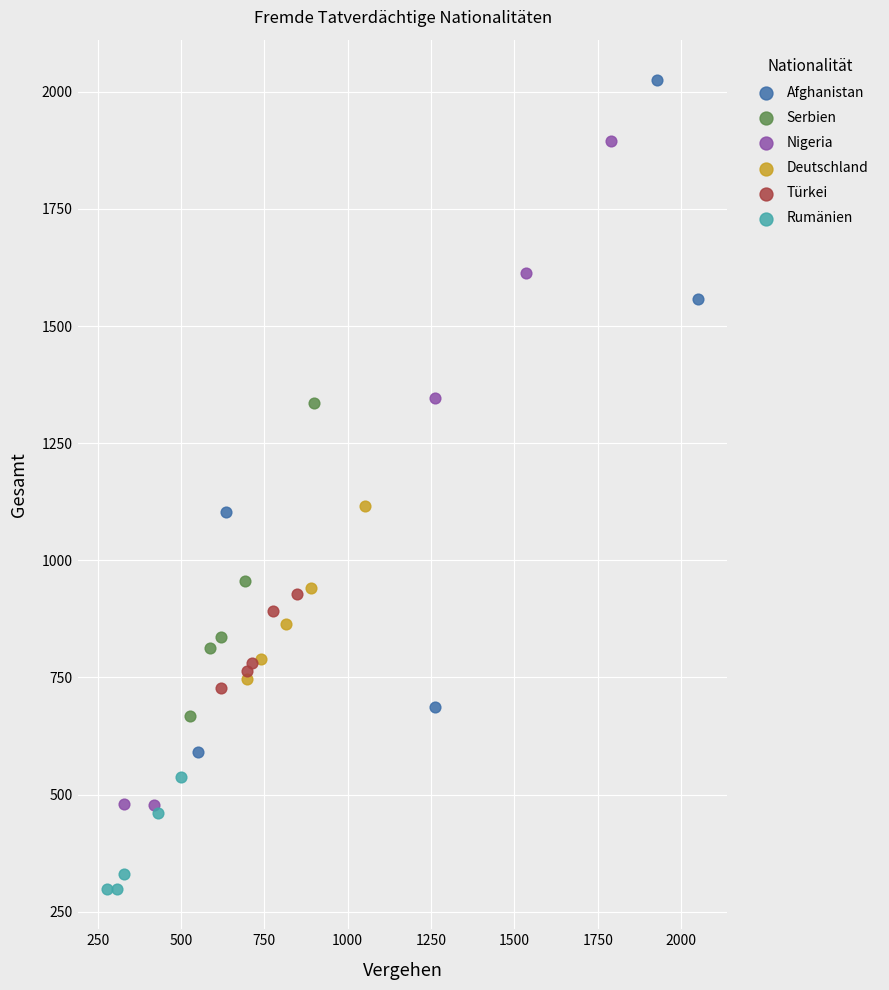

Which series contains the highest Y value?

Afghanistan